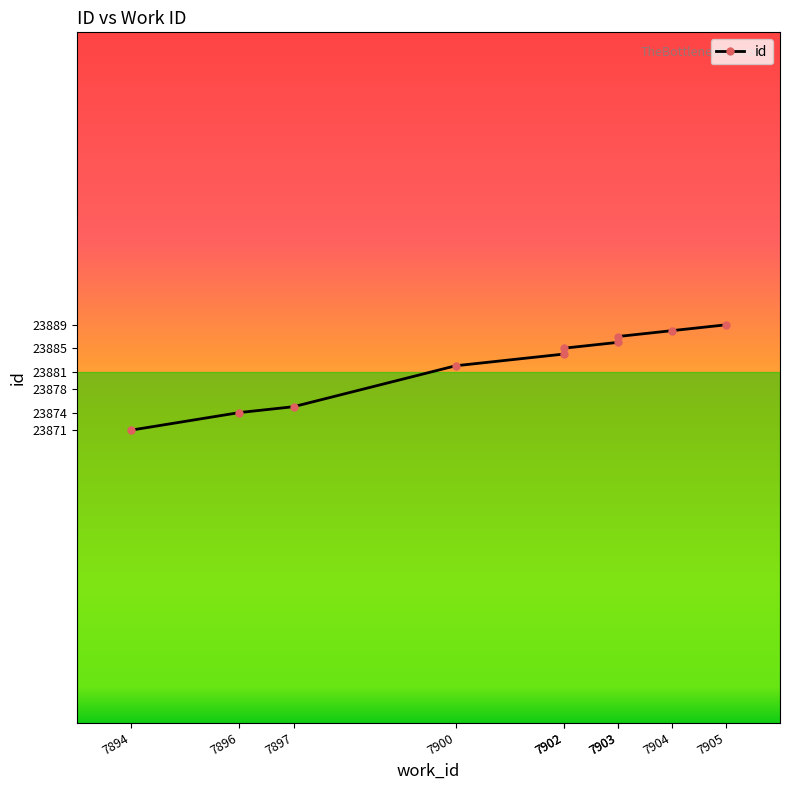

At which label does the data first exceed 23885?

7903